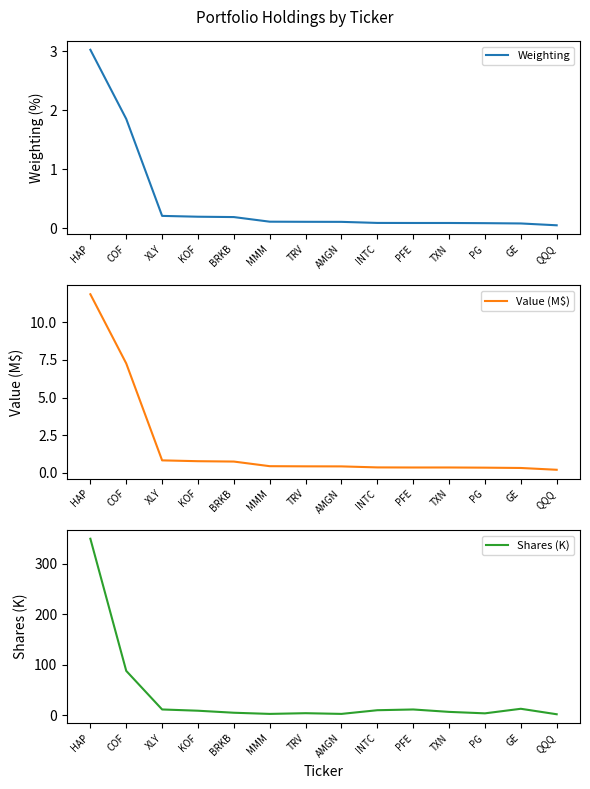

What position from the right is GE?

2